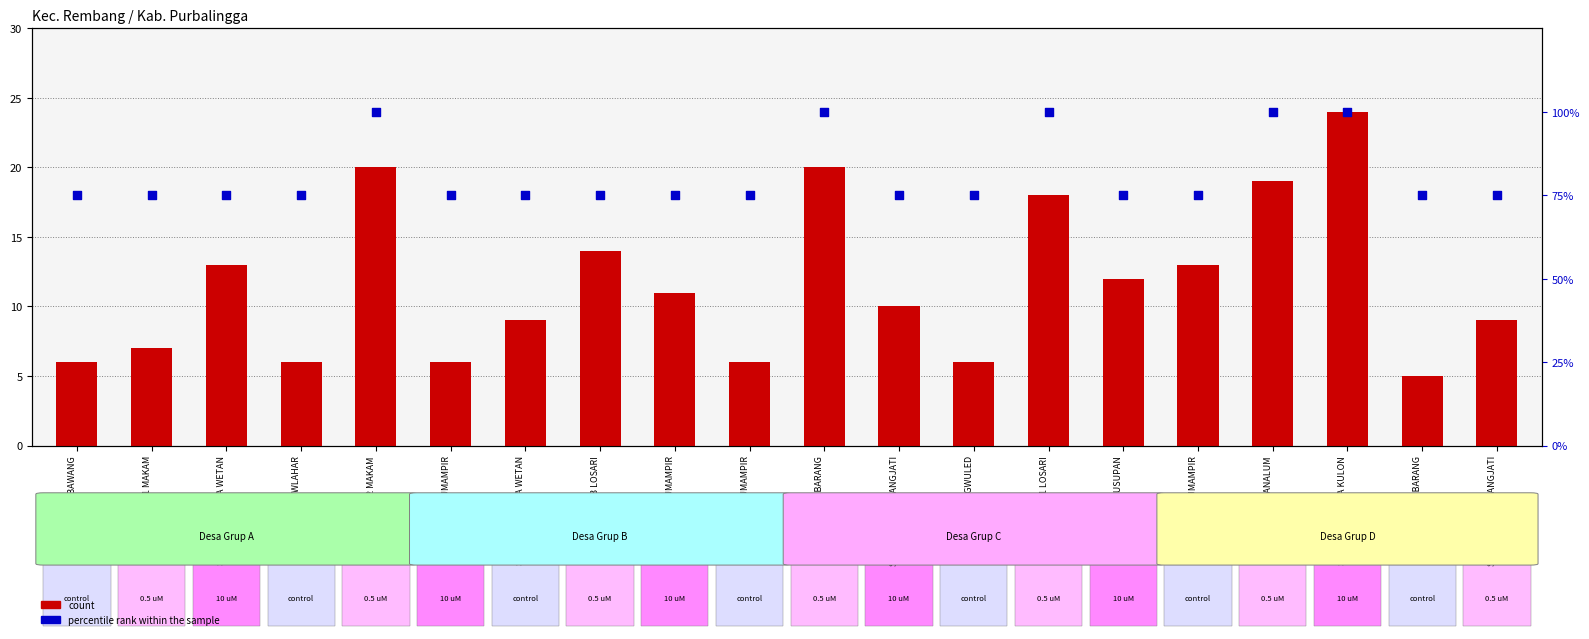

Which series has the widest spread of Y values?

percentile rank within the sample